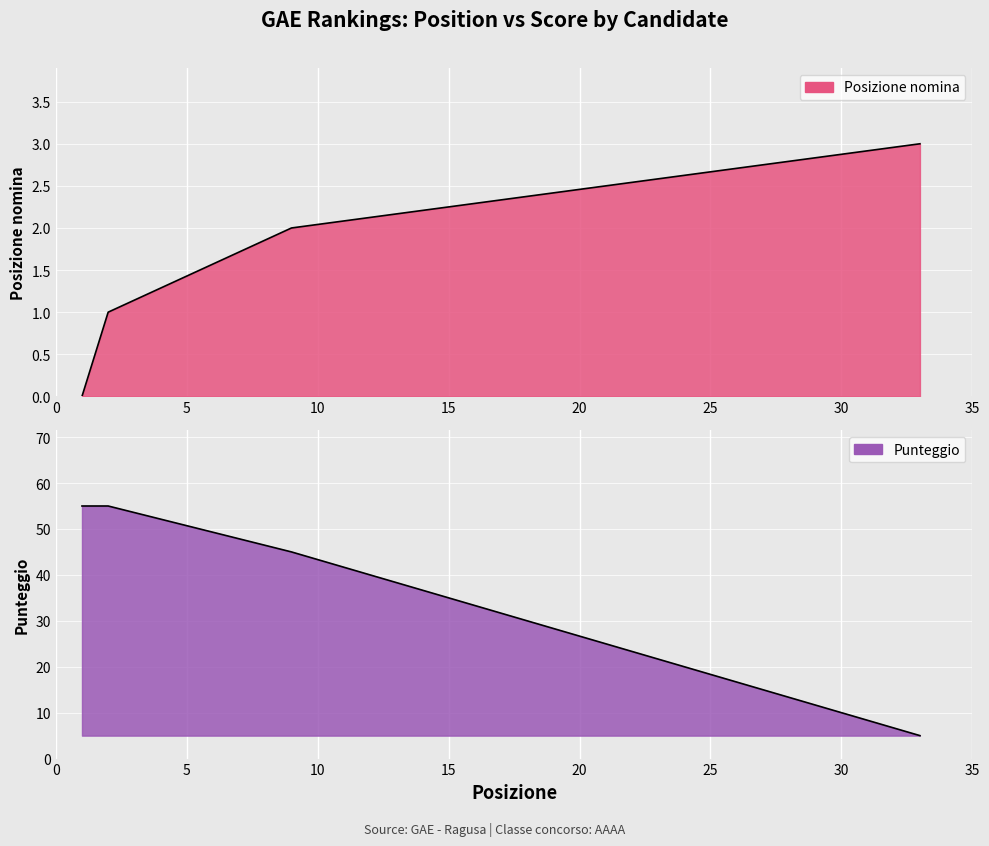

True or false: Punteggio and Posizione nomina cross at least once.

False